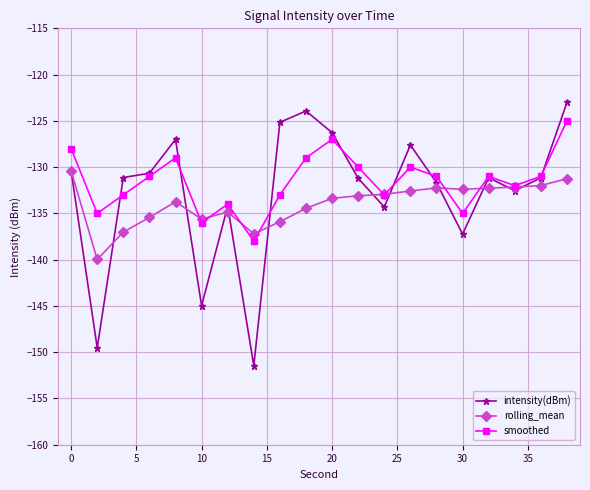

What is the highest value of the smoothed series?

-125.0